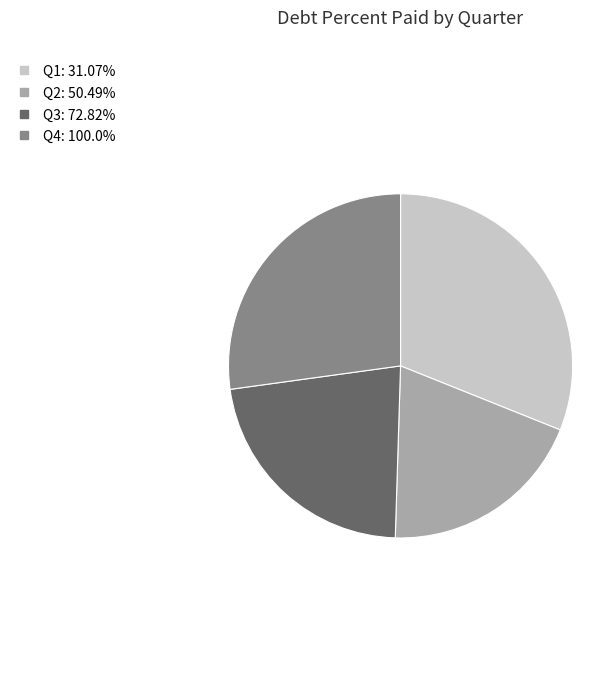

Rank the categories by value from highest to lowest.

Q1, Q4, Q3, Q2